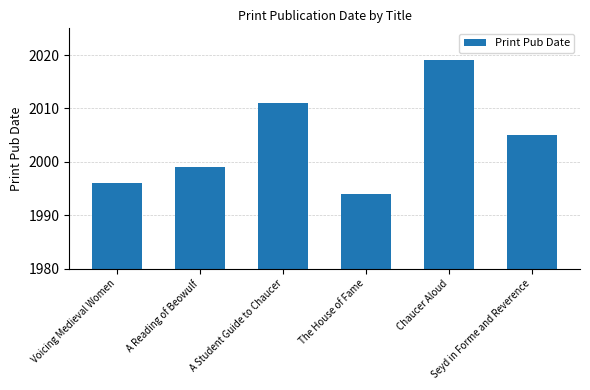

At which category does the chart reach its peak across all series?

Chaucer Aloud